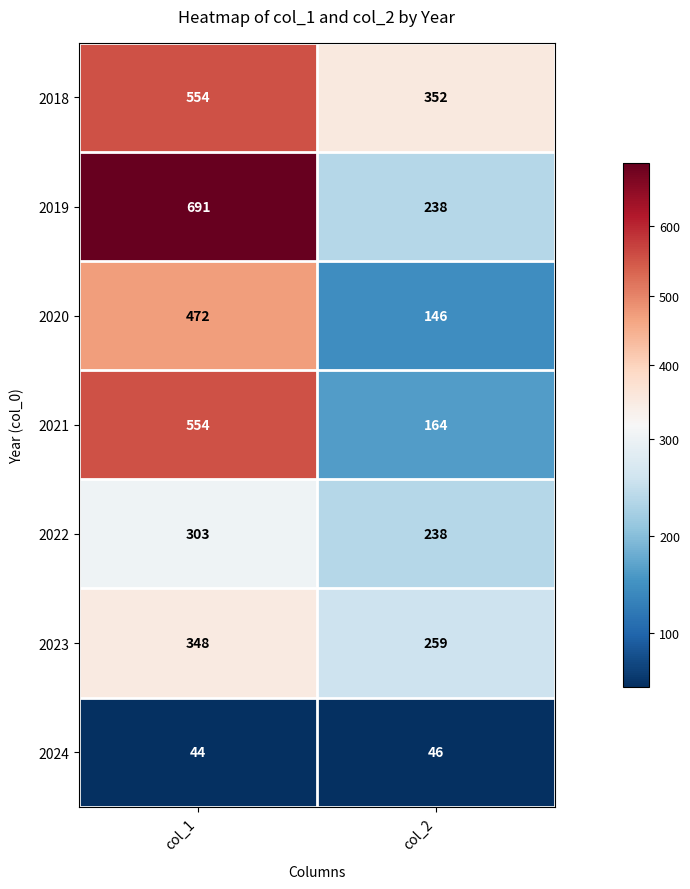

What is the smallest value displayed?

44